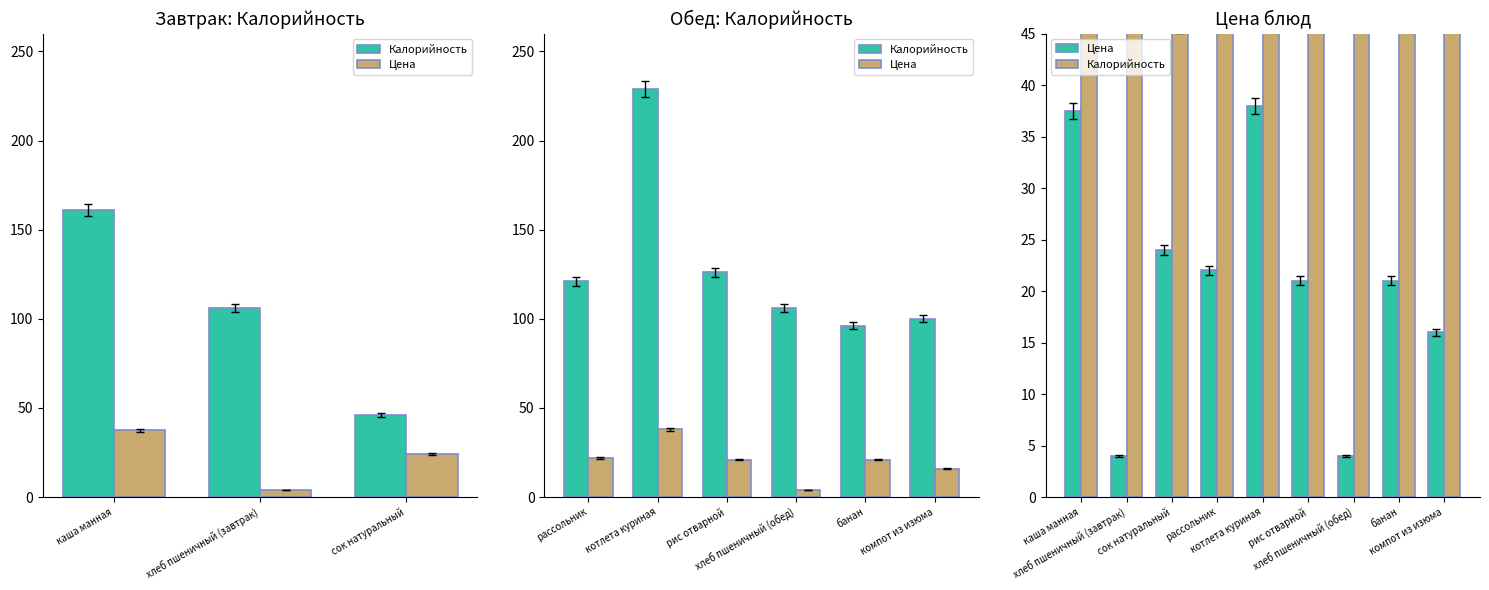

What is the difference between the highest and lowest values at хлеб пшеничный (обед)?

102.0